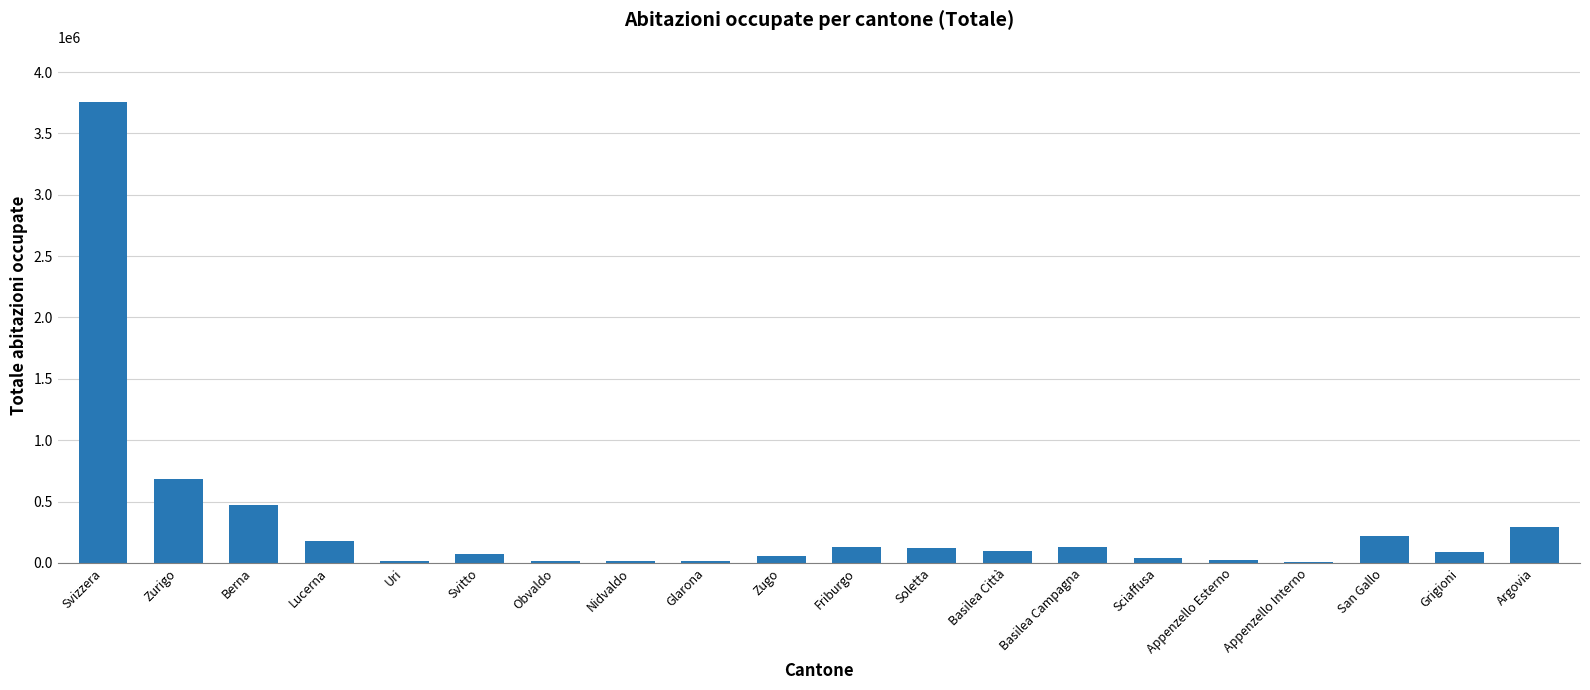

What is the sum of the values at Grigioni and San Gallo?

311726